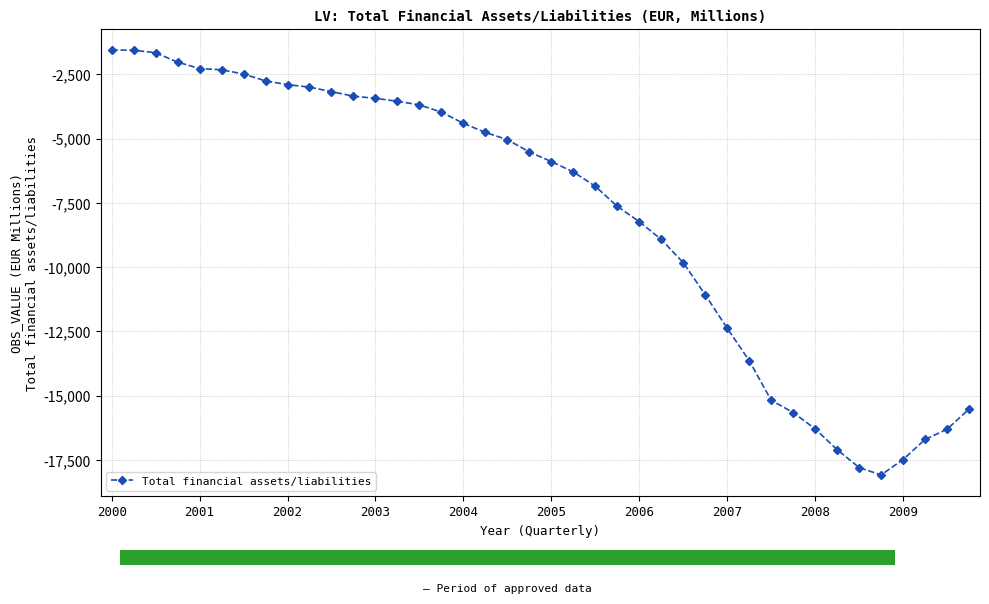

The value of Total financial assets/liabilities at 2007 is -17892. True or false?

False